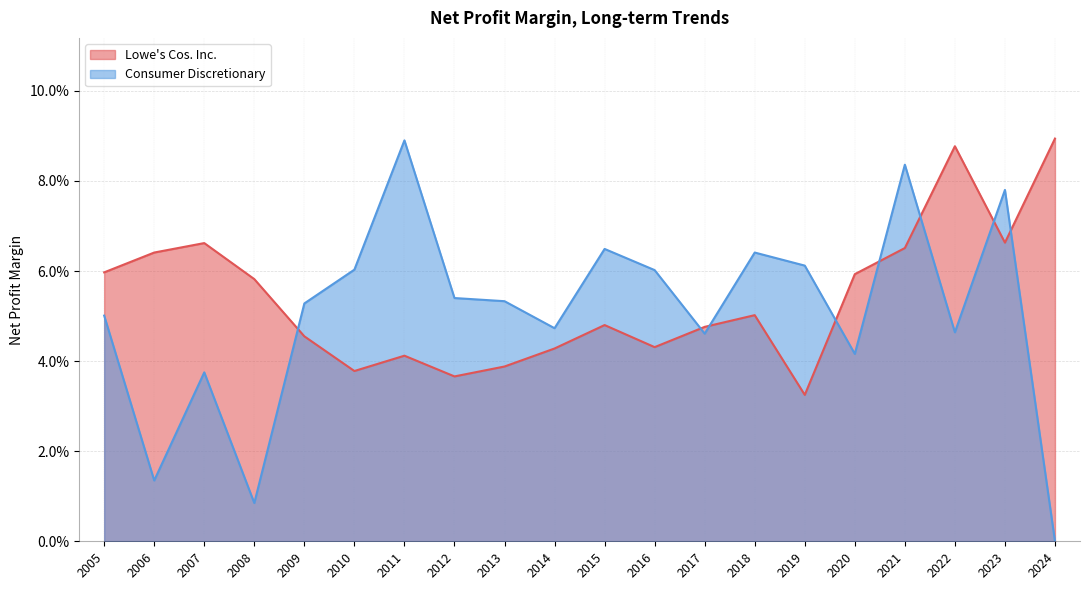

What is the maximum value shown in the chart?

0.1